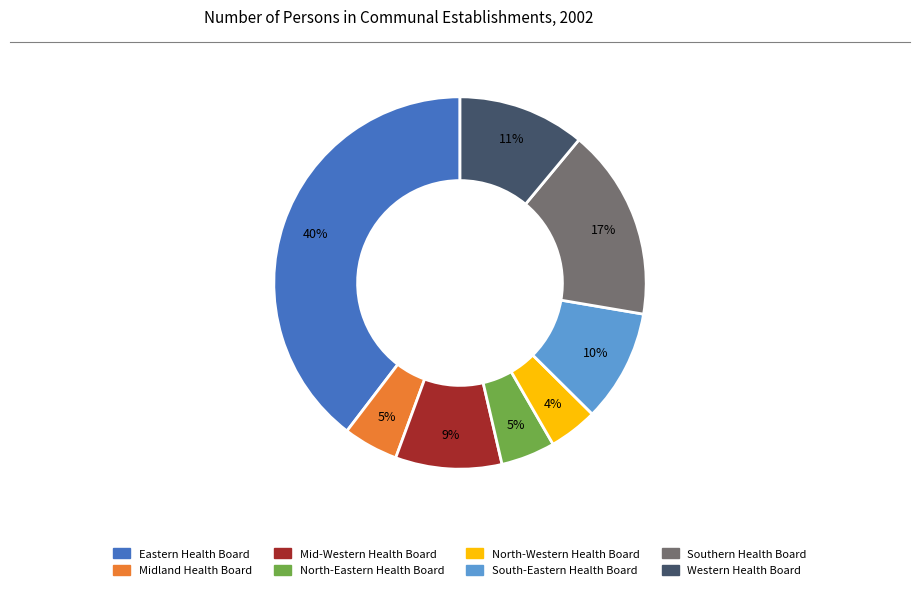

Does Eastern Health Board represent more than half of the total?

No